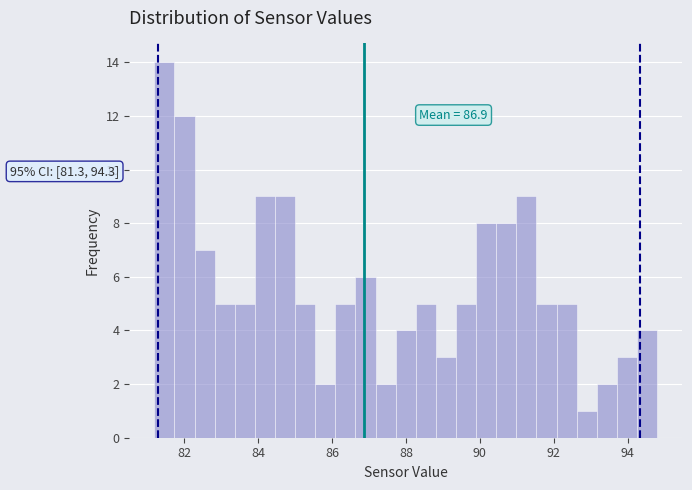

Read against the x-axis, roughly where is the centre of the tallest bar?

81.4